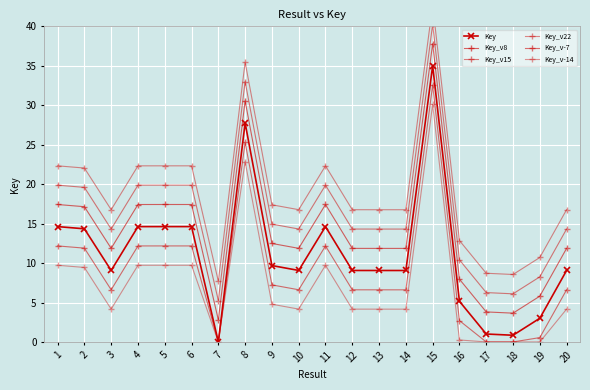

In Key_v15, how many points are lower than both neighbors (excluding endpoints)?

5